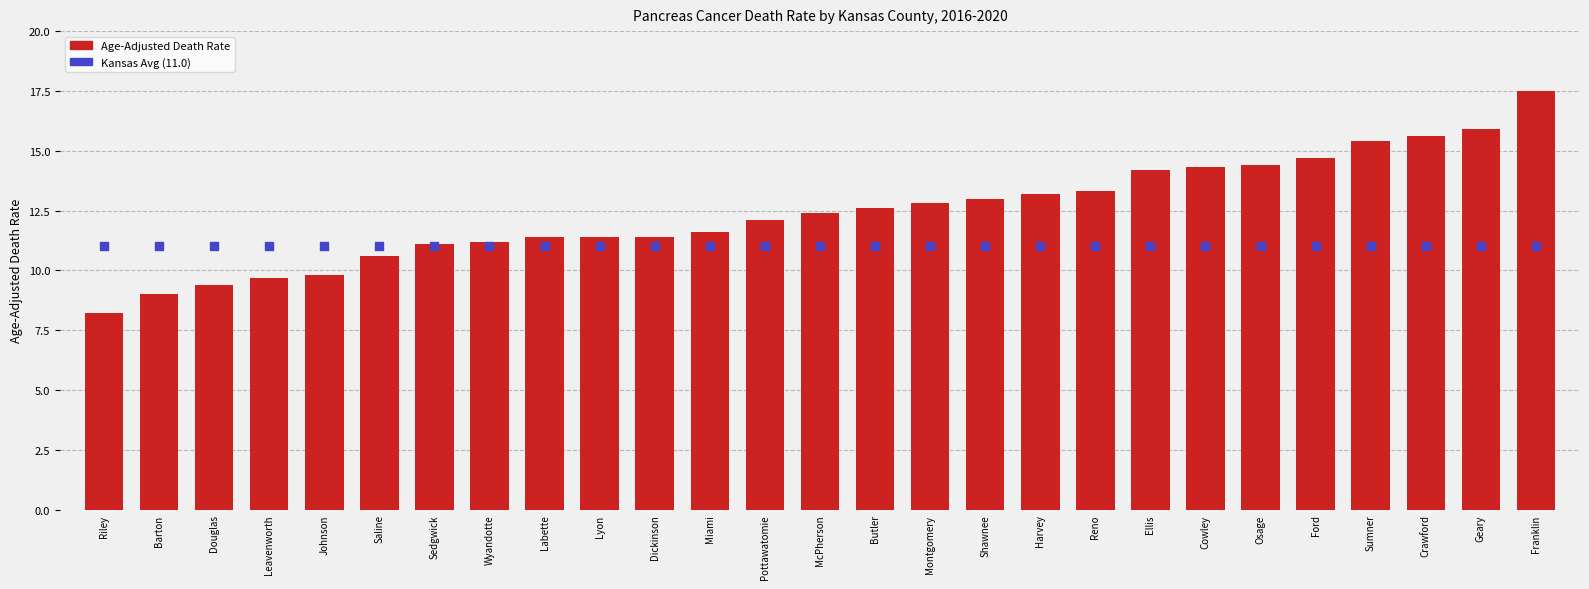

What are all the series names shown in the legend?

Age-Adjusted Death Rate, Kansas Avg (11.0)